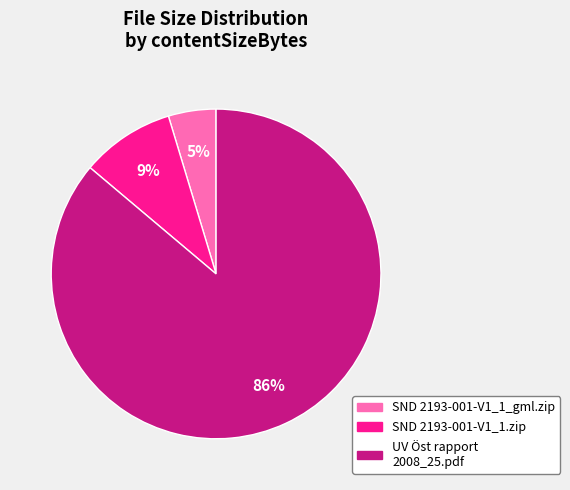

True or false: SND 2193-001-V1_1.zip accounts for 1% of the total.

False